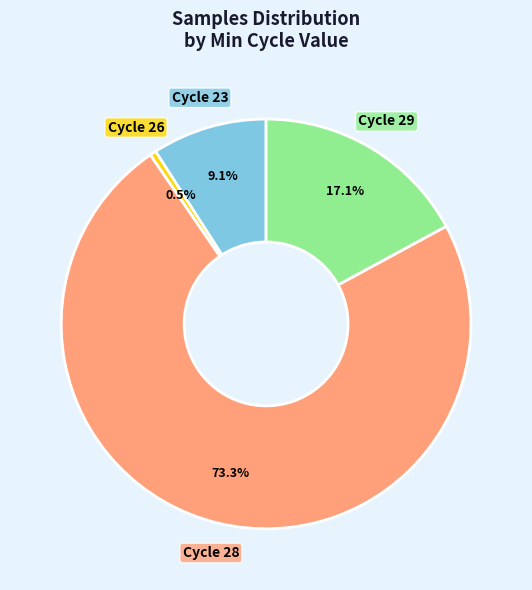

Does any single category account for the majority?

Yes